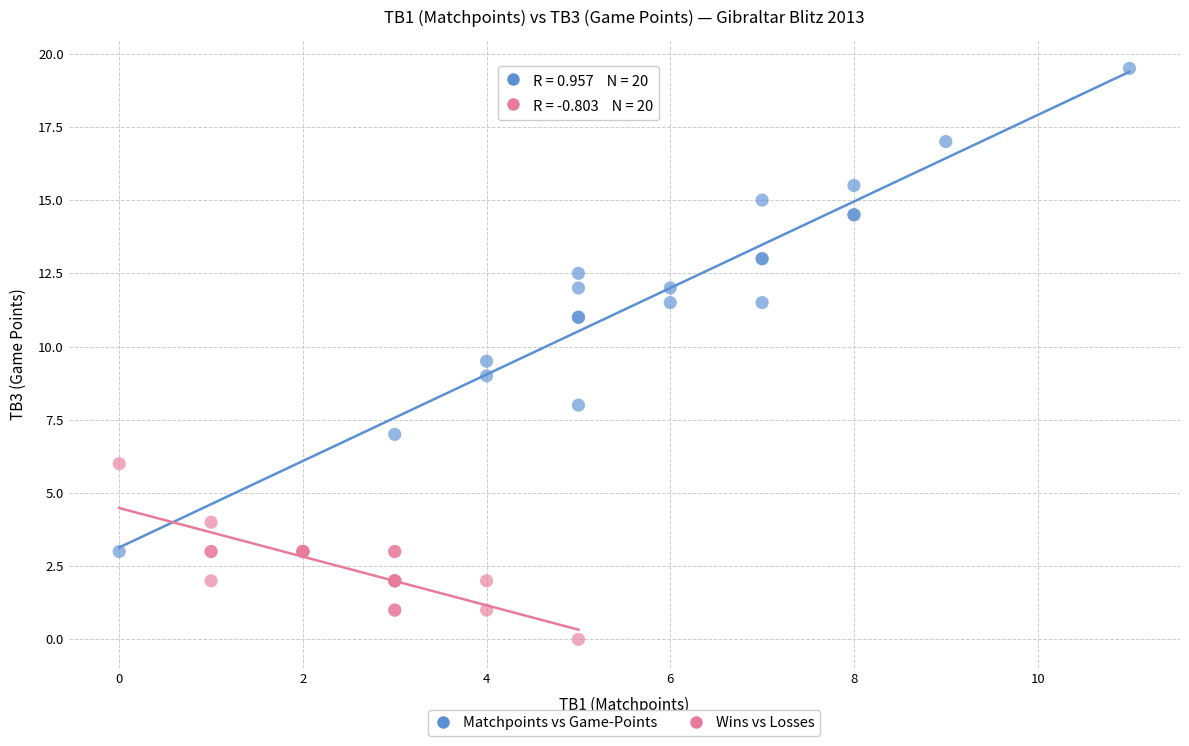

Which series contains the highest Y value?

Matchpoints vs Game-Points